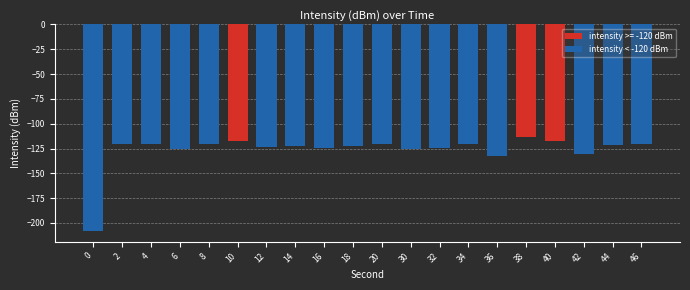

Where is the data nearest to the value -104?

2